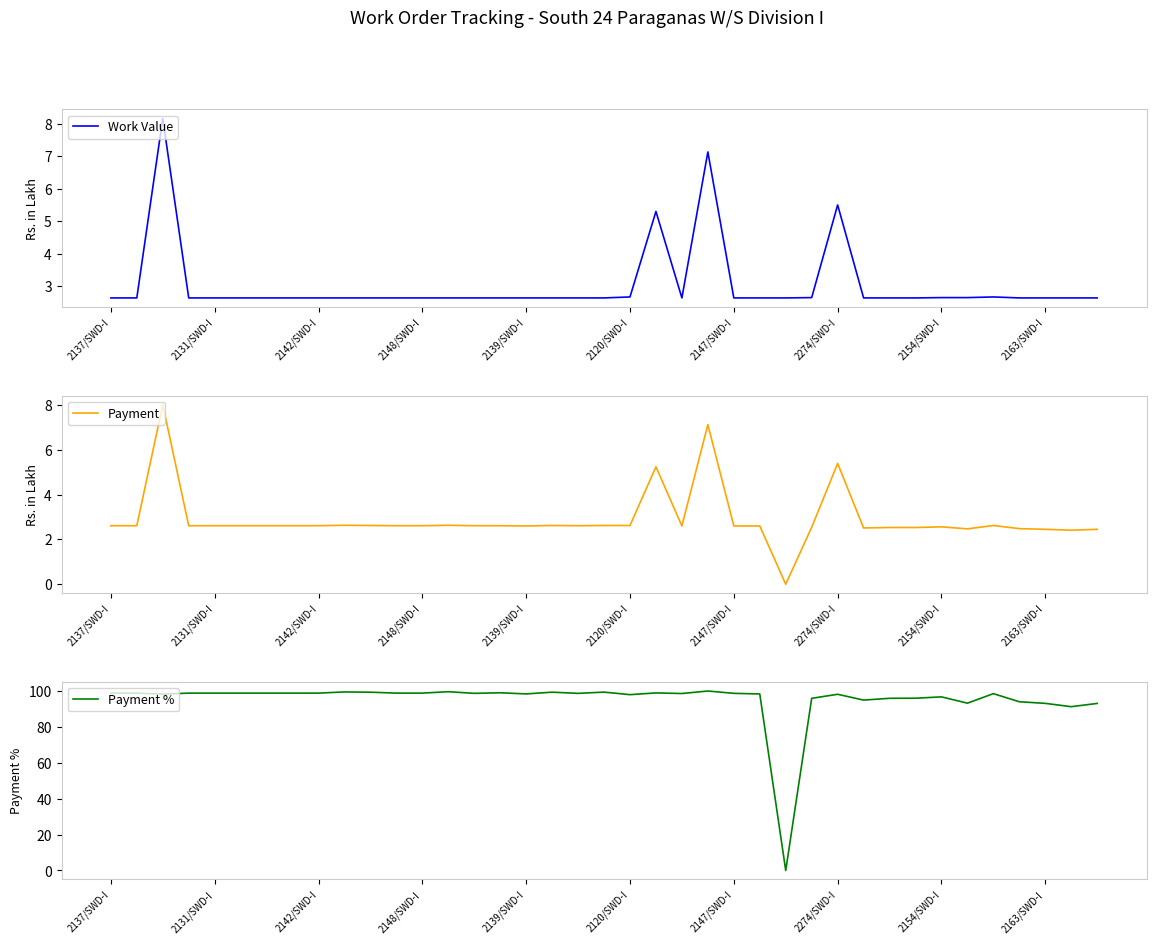

Where does the Payment series first go above 2?

2137/SWD-I